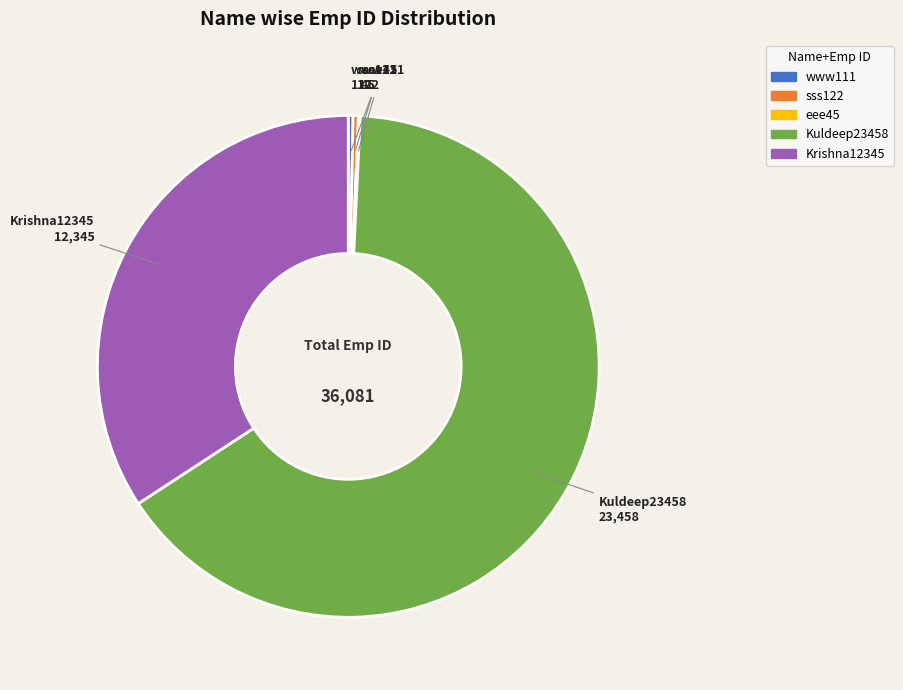

The Kuldeep23458 slice represents 58% of the pie. True or false?

False